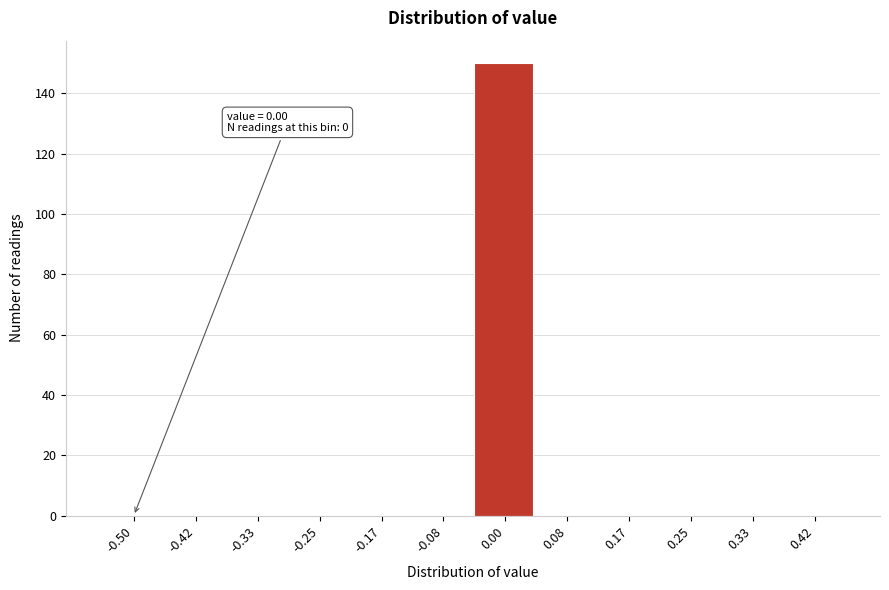

Reading left to right, transcribe all the data shown in this chart.

-0.50=0	-0.42=0	-0.33=0	-0.25=0	-0.17=0	-0.08=0	0.00=150	0.08=0	0.17=0	0.25=0	0.33=0	0.42=0